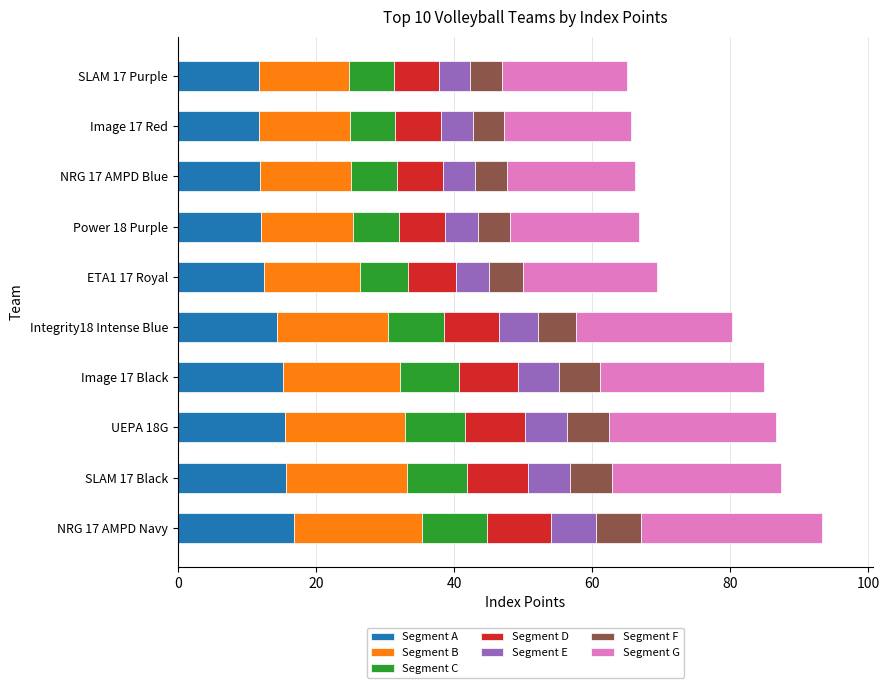

What is the lowest value of the Segment A series?

11.7